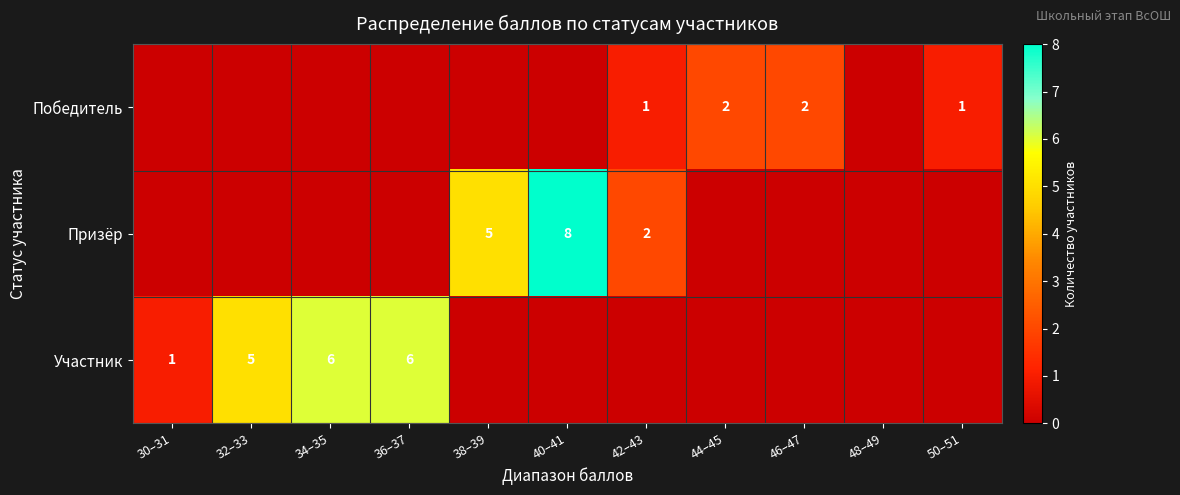

Is the value of Участник at 34–35 greater than the value of Призёр at 38–39?

Yes